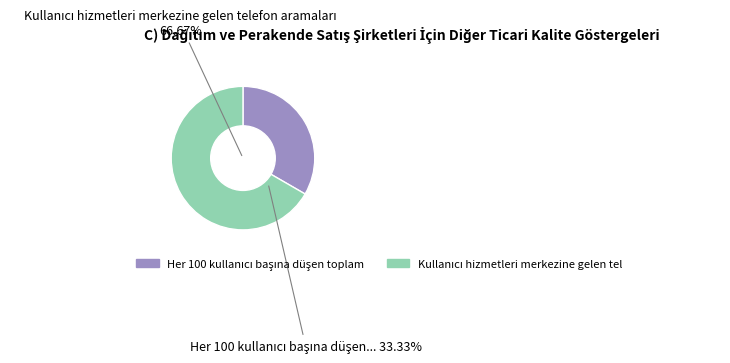

The Kullanıcı hizmetleri merkezine gelen telefon aramaları slice represents 59% of the pie. True or false?

False